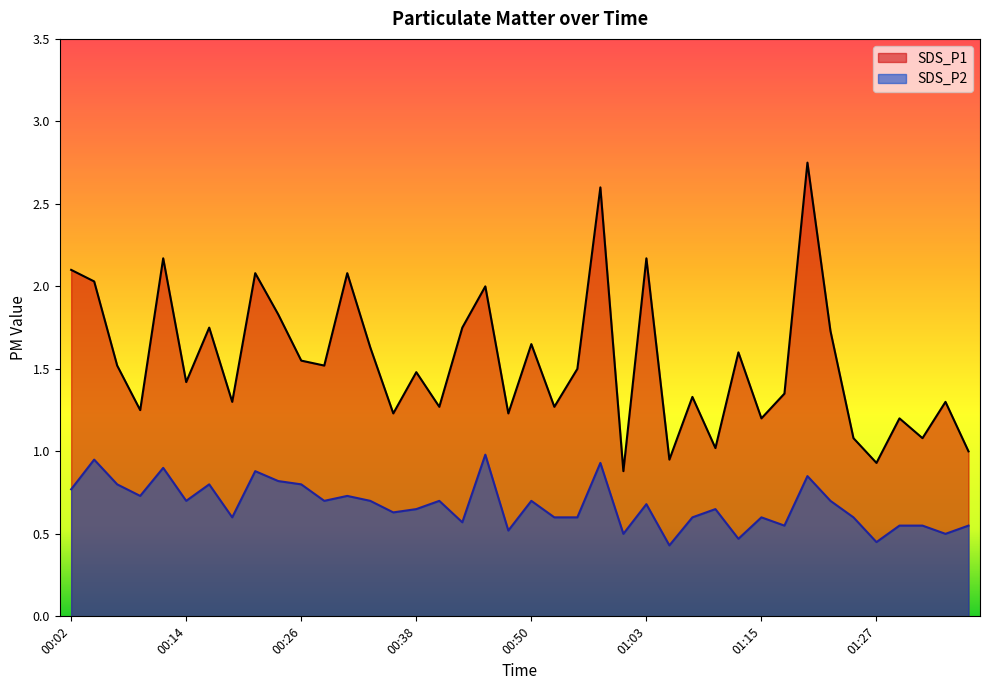

What is the minimum value for SDS_P2?

0.4